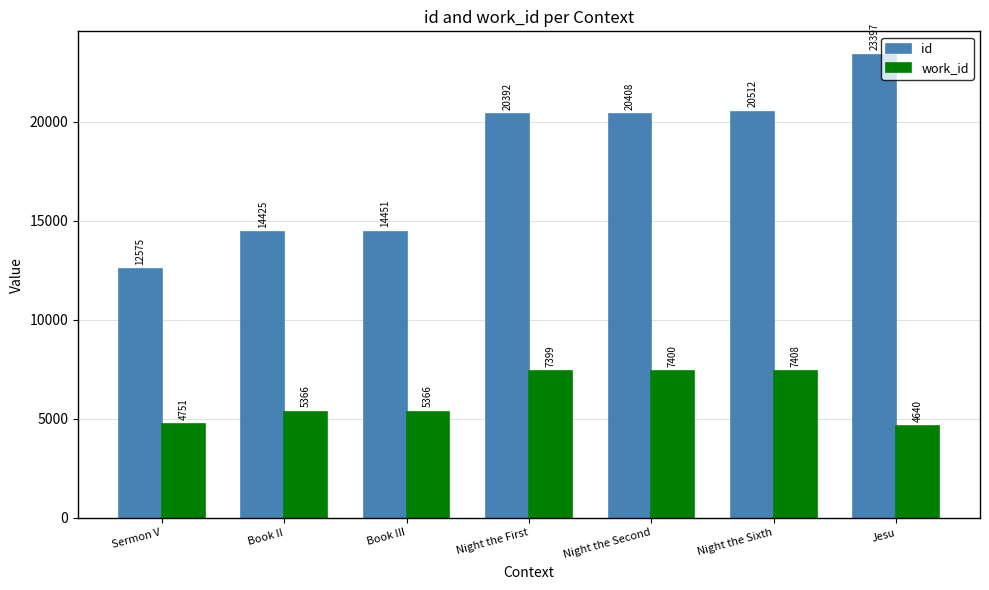

Rank the series by their maximum value, from lowest to highest.

work_id, id